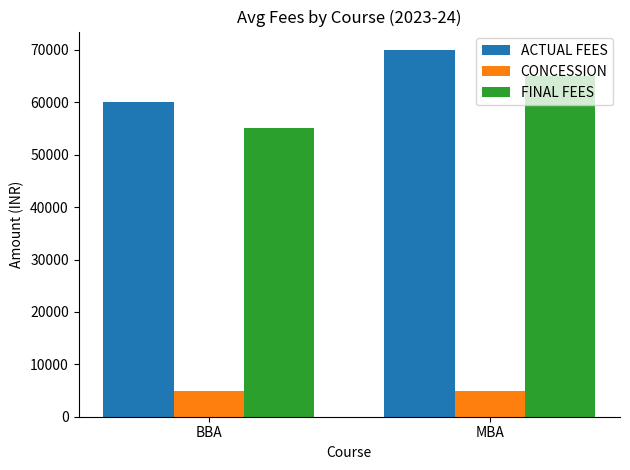

The ACTUAL FEES series shows 70000 at MBA. True or false?

True